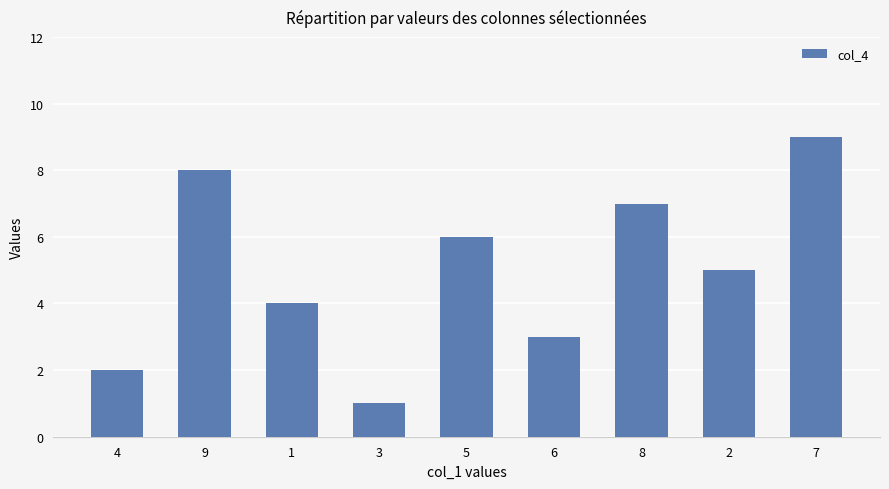

List the labels in order of value, smallest first.

3, 4, 6, 1, 2, 5, 8, 9, 7